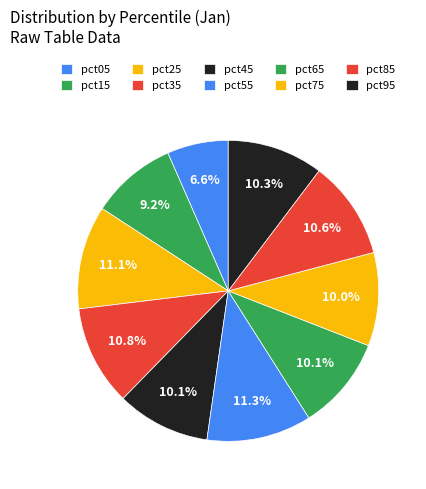

What is the total percentage of pct75 and pct85?

20.6%